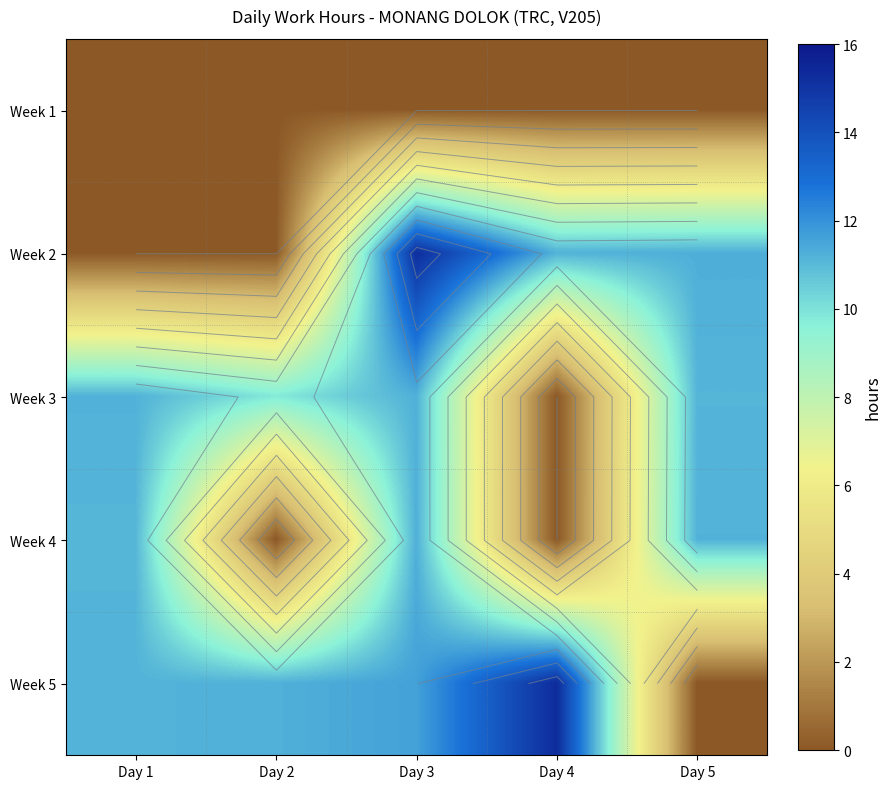

Is it true that Week 5 equals 6.8 at Day 2?

False